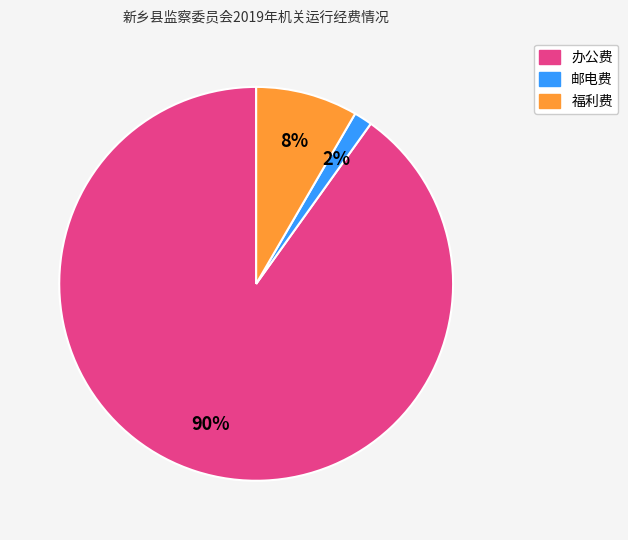

Which category has the biggest portion of the pie?

办公费